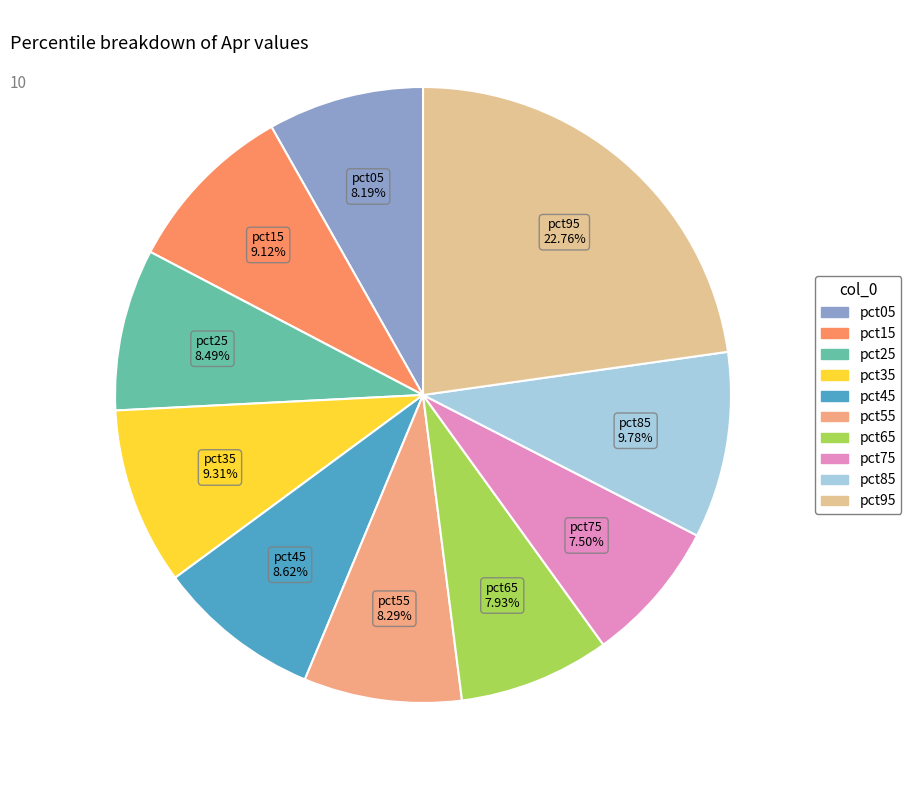

Between pct55 and pct85, which is larger?

pct85